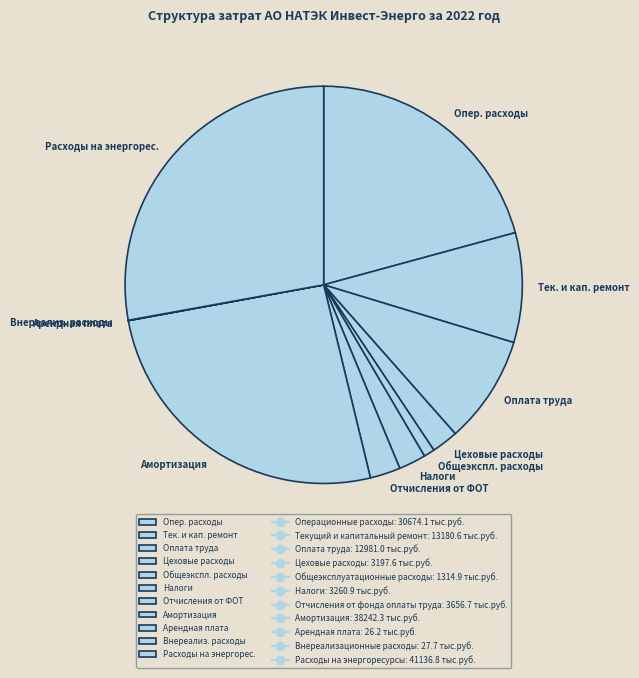

Is there a majority slice in this chart?

No